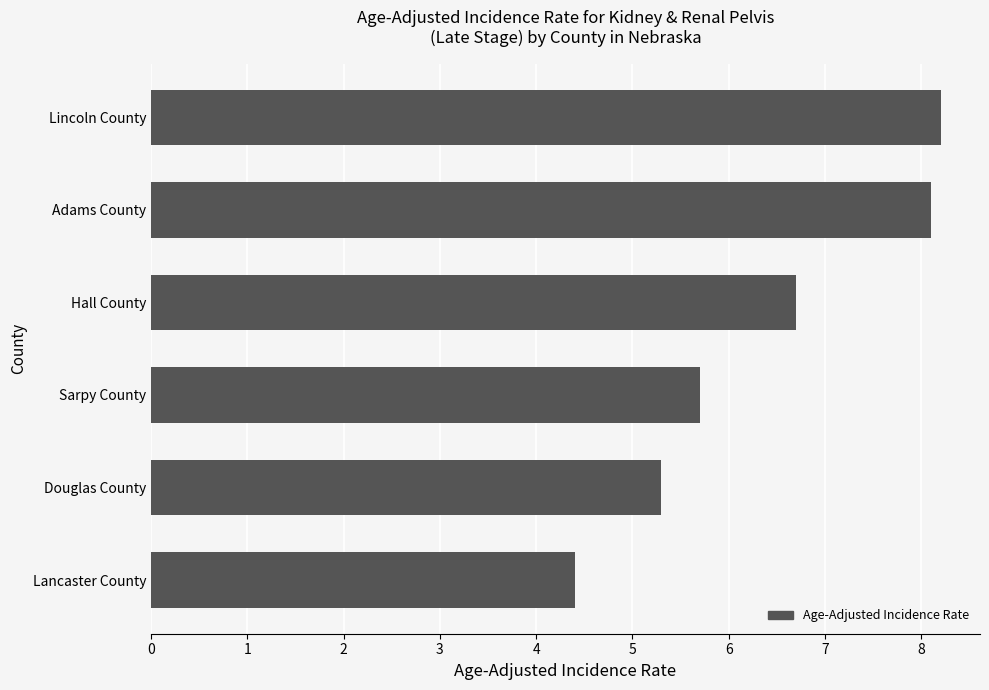

What is the difference between the maximum and second lowest values?

2.9